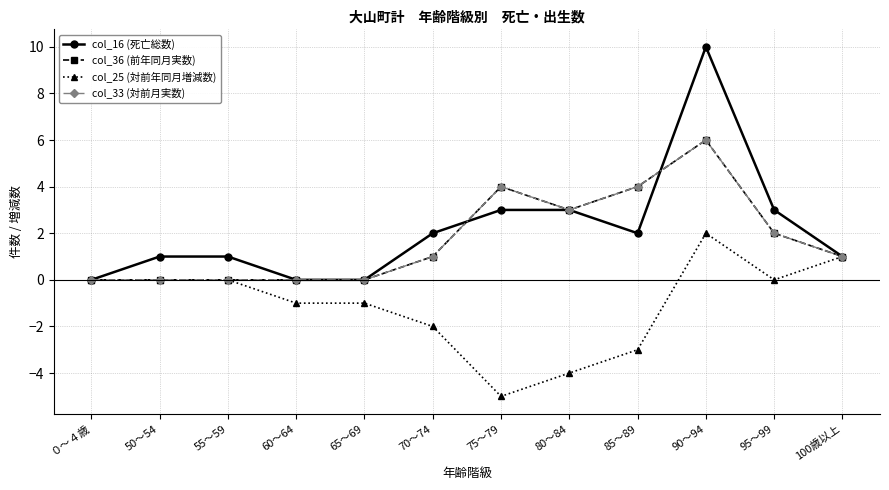

Is this an area chart (filled region under the line)?

No